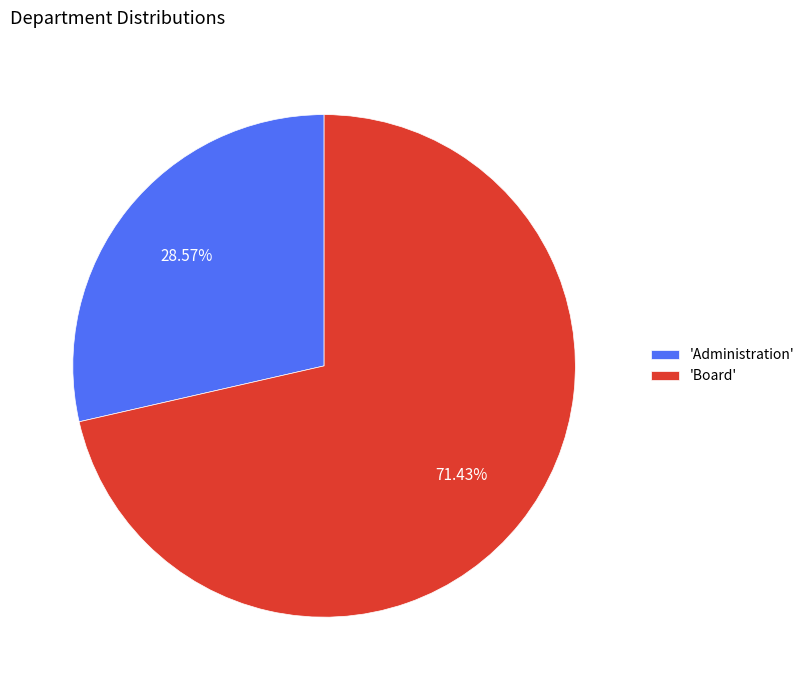

To the nearest percent, what is the difference between the largest and smallest slice percentages?

43%